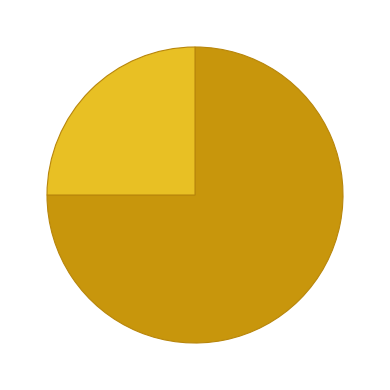

What percentage do ftp3.ceda.ac.uk and dap-thredds-download together represent?

100.0%